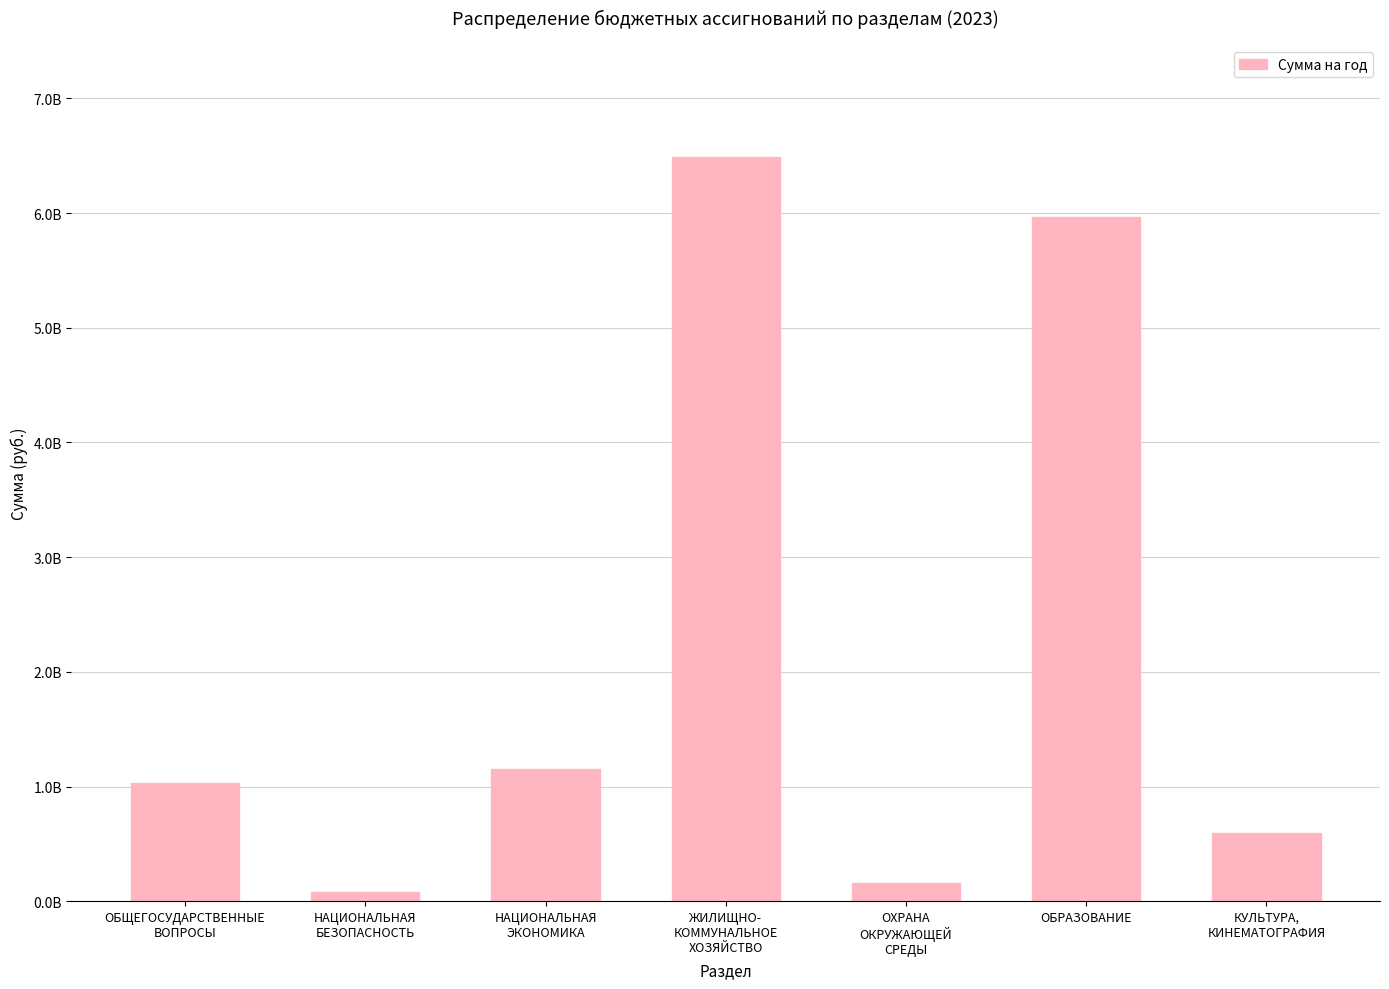

How many bars are there in total?

7